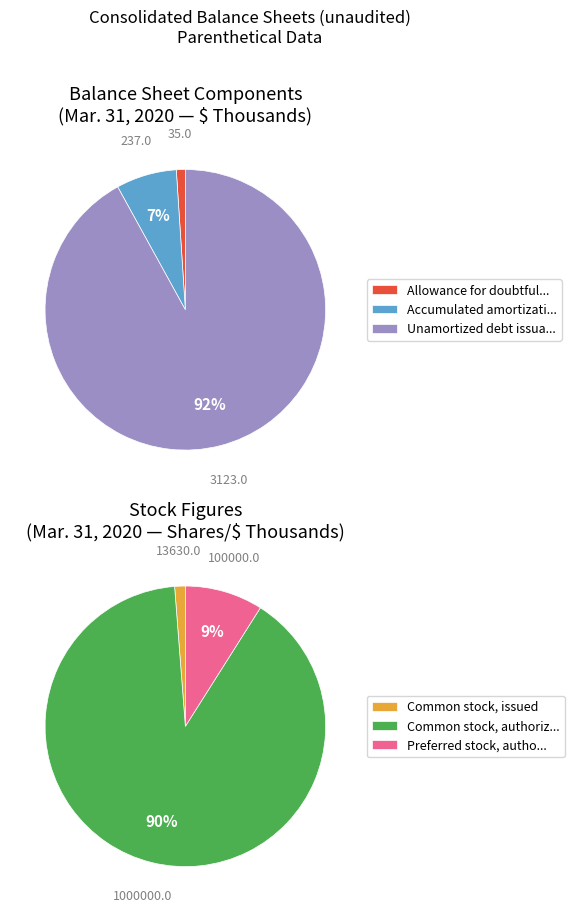

The Unamortized debt issuance costs slice represents 11% of the pie. True or false?

False